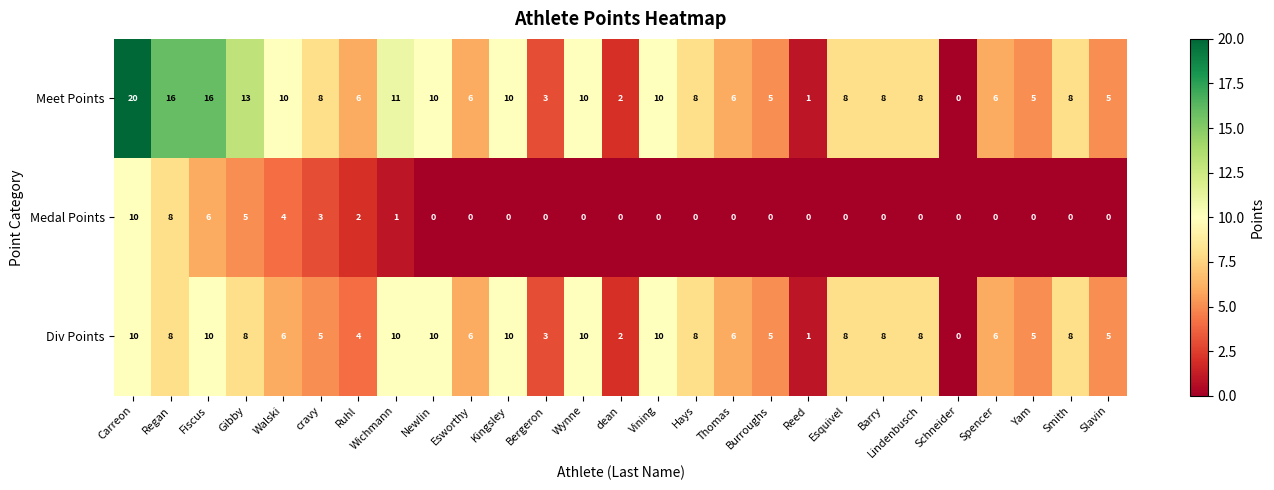

What is the greatest value displayed?

20